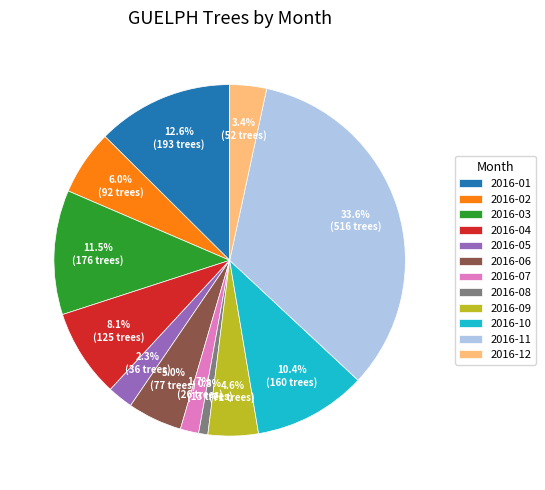

To the nearest percent, what is the combined percentage of 2016-02 and 2016-06?

11%